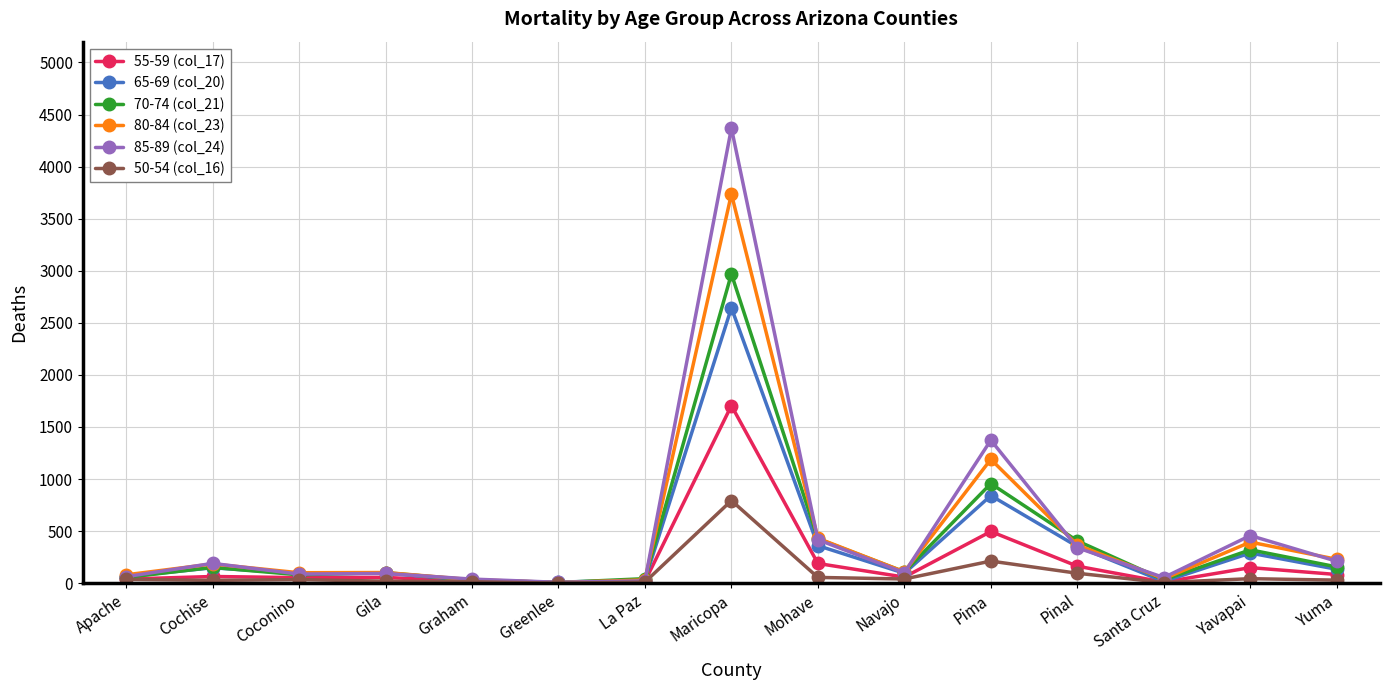

What is the label of the 12th point from the right?

Gila